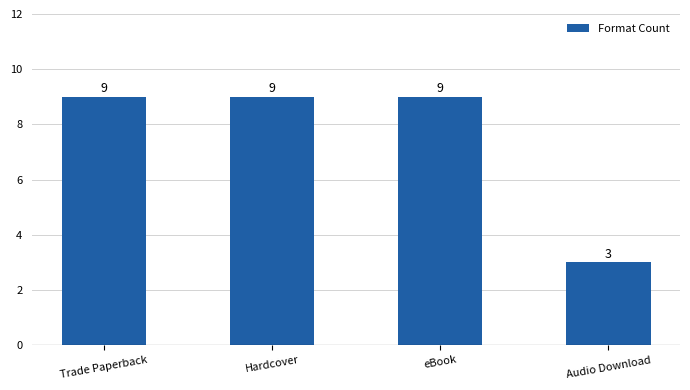

What is the greatest value displayed?

9